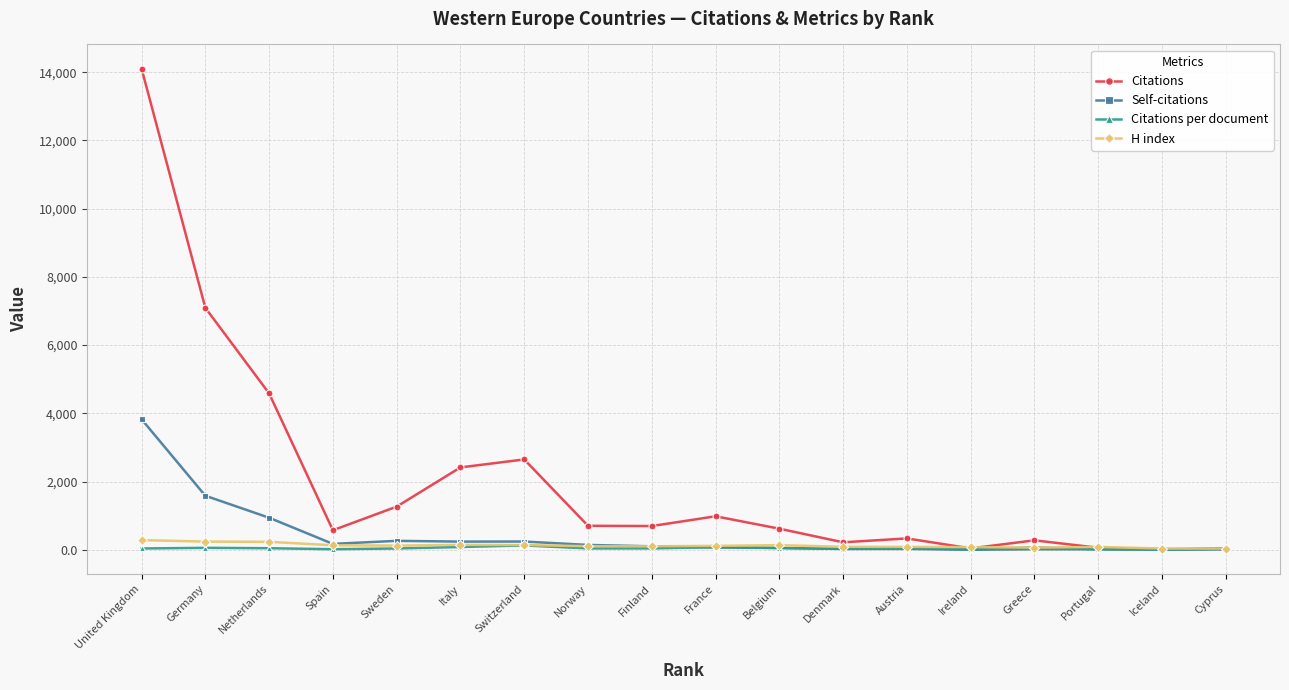

What position from the right is Greece?

4